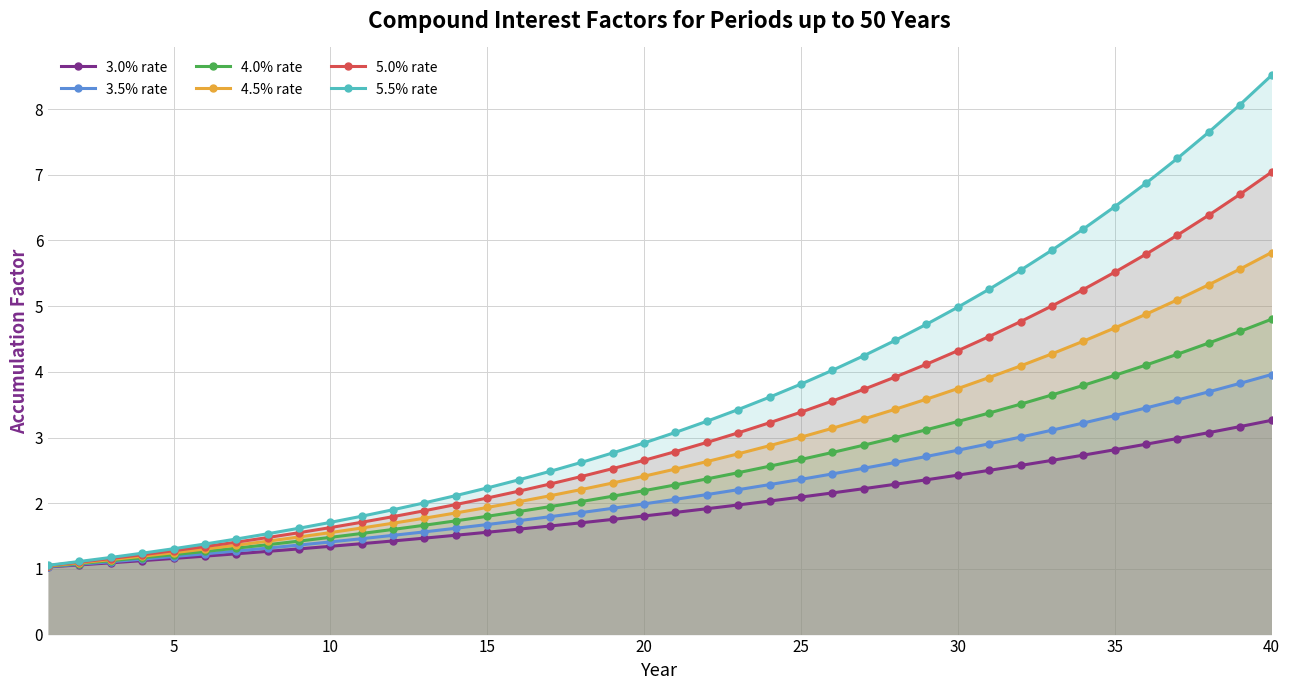

How many lines are shown in the chart?

6